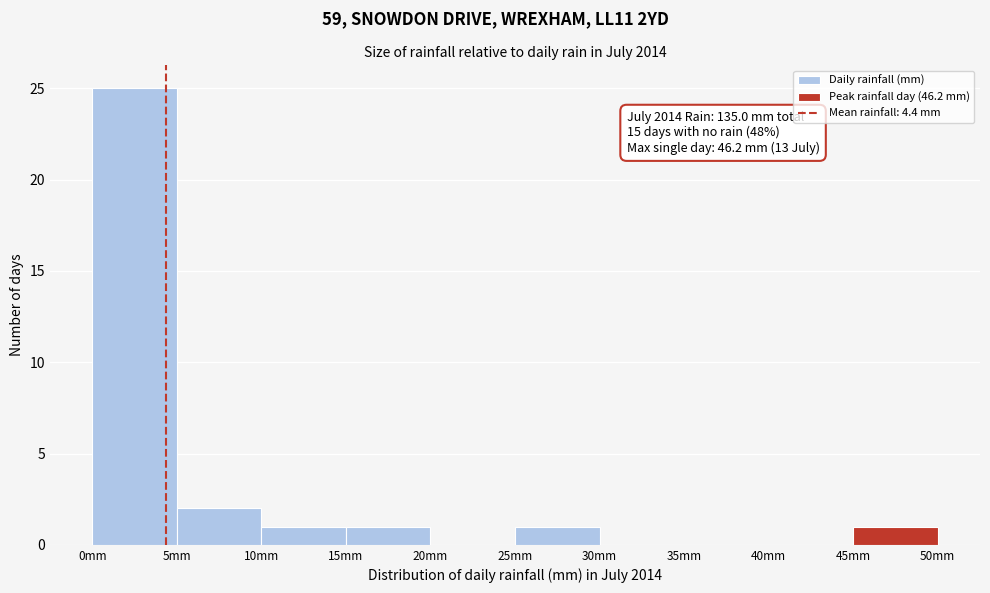

Which range on the x-axis has the tallest bar?

0 to 5